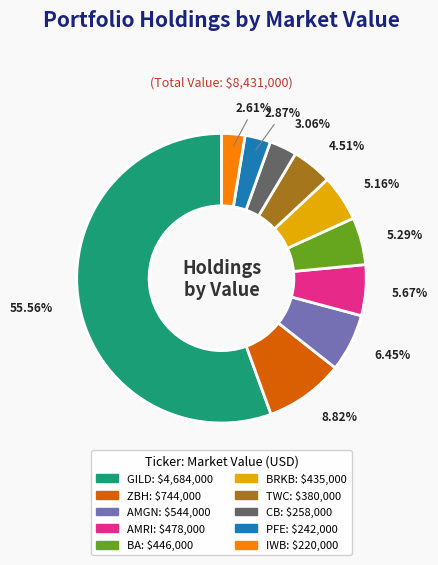

Count the number of slices in the pie.

10